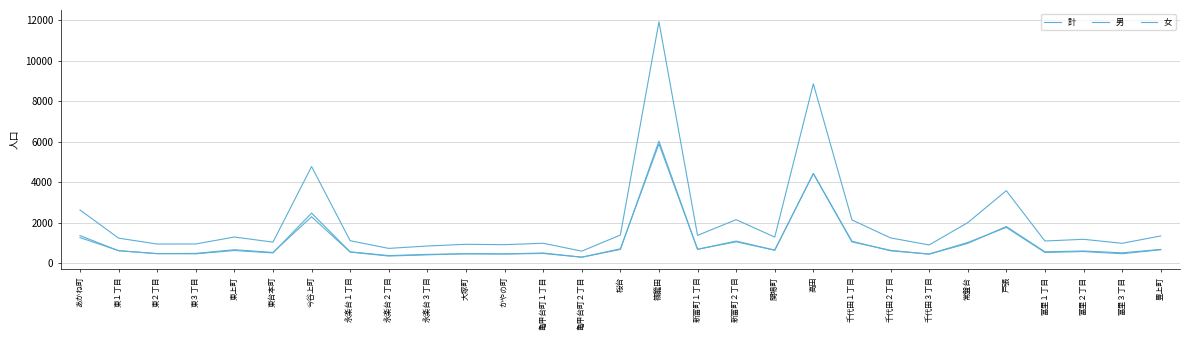

Reading left to right, extract all data points from this chart.

計: あかね町=2628	東１丁目=1238	東２丁目=946	東３丁目=950	東上町=1294	東台本町=1041	今谷上町=4770	永楽台１丁目=1111	永楽台２丁目=732	永楽台３丁目=851	大塚町=934	かやの町=916	亀甲台町１丁目=986	亀甲台町２丁目=597	桜台=1390	篠籠田=11915	新富町１丁目=1375	新富町２丁目=2150	関場町=1288	高田=8853	千代田１丁目=2138	千代田２丁目=1251	千代田３丁目=901	常盤台=2002	戸張=3580	富里１丁目=1097	富里２丁目=1181	富里３丁目=983	豊上町=1347
男: あかね町=1264	東１丁目=623	東２丁目=471	東３丁目=486	東上町=667	東台本町=532	今谷上町=2295	永楽台１丁目=550	永楽台２丁目=355	永楽台３丁目=414	大塚町=468	かやの町=455	亀甲台町１丁目=482	亀甲台町２丁目=300	桜台=711	篠籠田=5889	新富町１丁目=688	新富町２丁目=1057	関場町=641	高田=4427	千代田１丁目=1051	千代田２丁目=638	千代田３丁目=446	常盤台=978	戸張=1812	富里１丁目=564	富里２丁目=604	富里３丁目=513	豊上町=682
女: あかね町=1364	東１丁目=615	東２丁目=475	東３丁目=464	東上町=627	東台本町=509	今谷上町=2475	永楽台１丁目=561	永楽台２丁目=377	永楽台３丁目=437	大塚町=466	かやの町=461	亀甲台町１丁目=504	亀甲台町２丁目=297	桜台=679	篠籠田=6026	新富町１丁目=687	新富町２丁目=1093	関場町=647	高田=4426	千代田１丁目=1087	千代田２丁目=613	千代田３丁目=455	常盤台=1024	戸張=1768	富里１丁目=533	富里２丁目=577	富里３丁目=470	豊上町=665